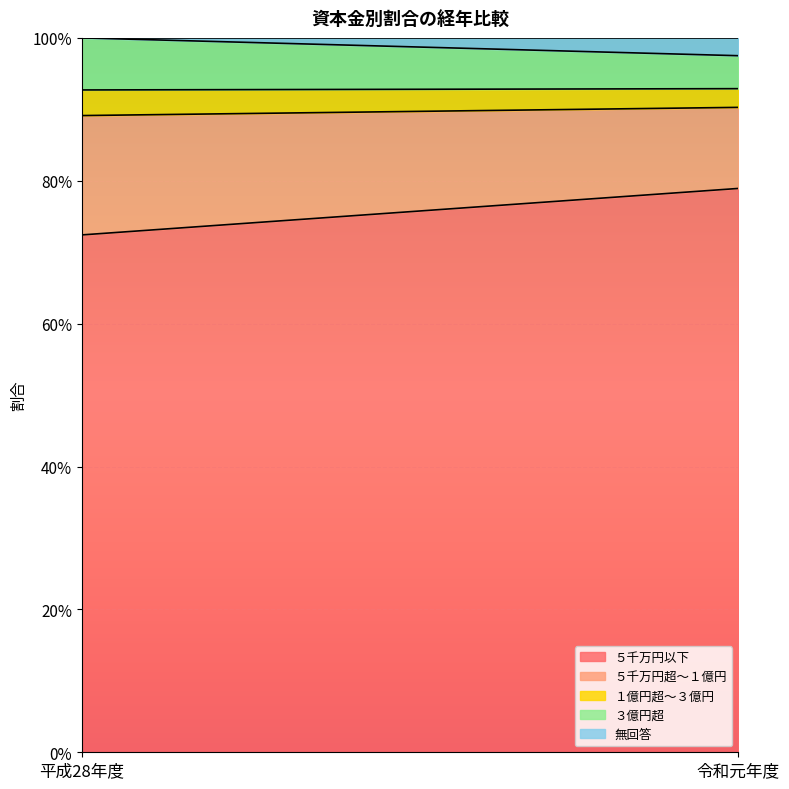

Rank the series at 令和元年度 from lowest to highest value.

無回答, １億円超～３億円, ３億円超, ５千万円超～１億円, ５千万円以下